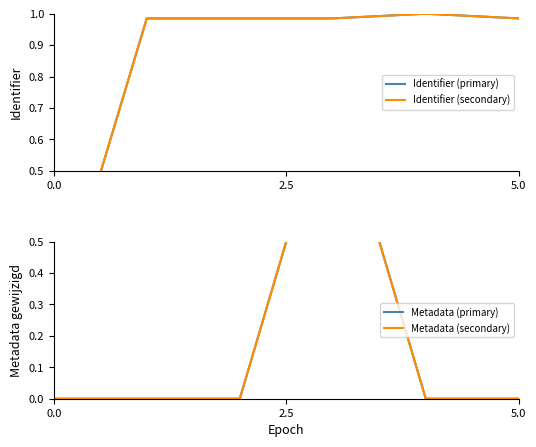

Rank the series by their maximum value, from highest to lowest.

Identifier (primary), Identifier (secondary), Metadata (primary), Metadata (secondary)